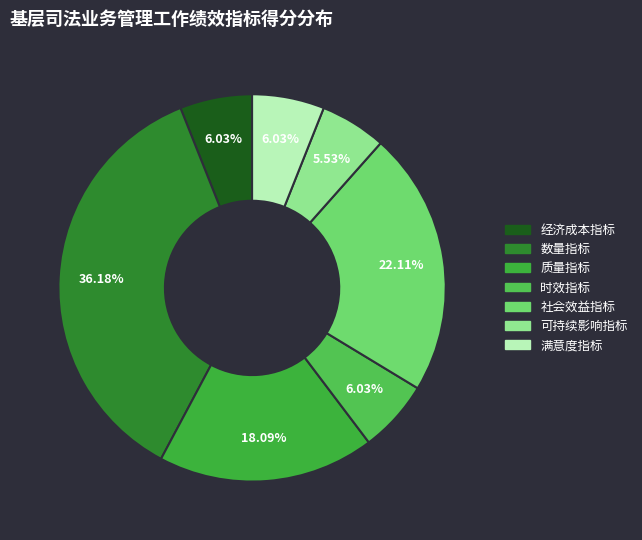

To the nearest percent, what percentage of the pie is 时效指标?

6%